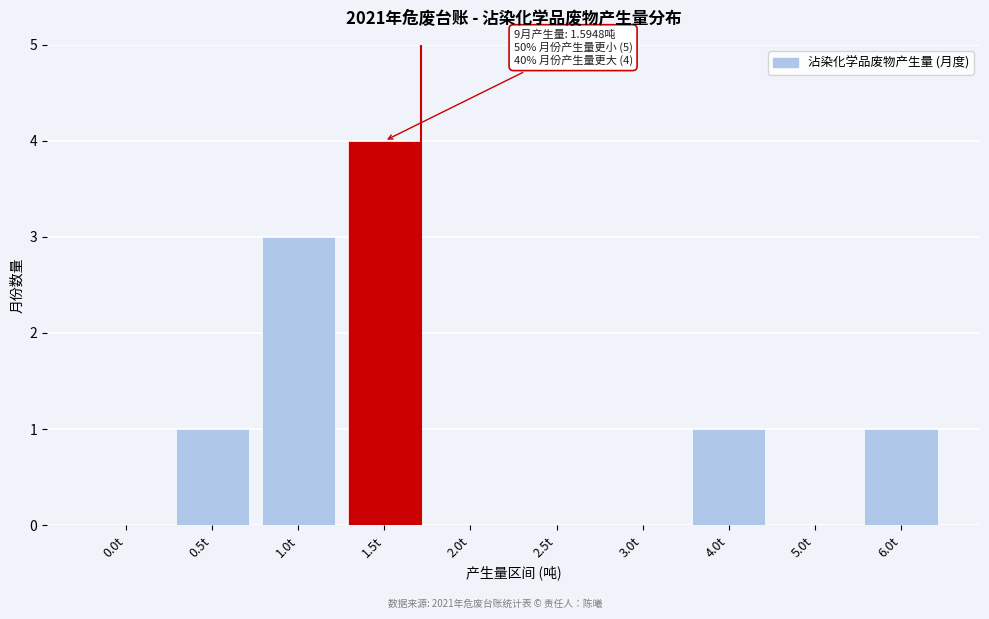

Reading left to right, list all the values displayed in this chart.

0.0t=0	0.5t=1	1.0t=3	1.5t=4	2.0t=0	2.5t=0	3.0t=0	4.0t=1	5.0t=0	6.0t=1